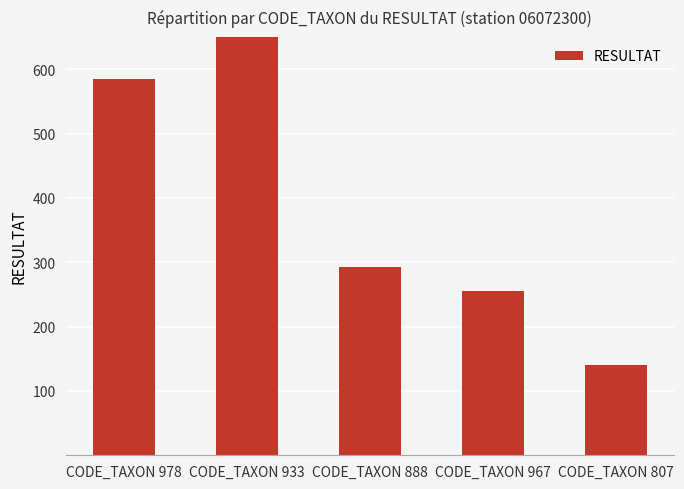

How many distinct data groups are displayed?

1